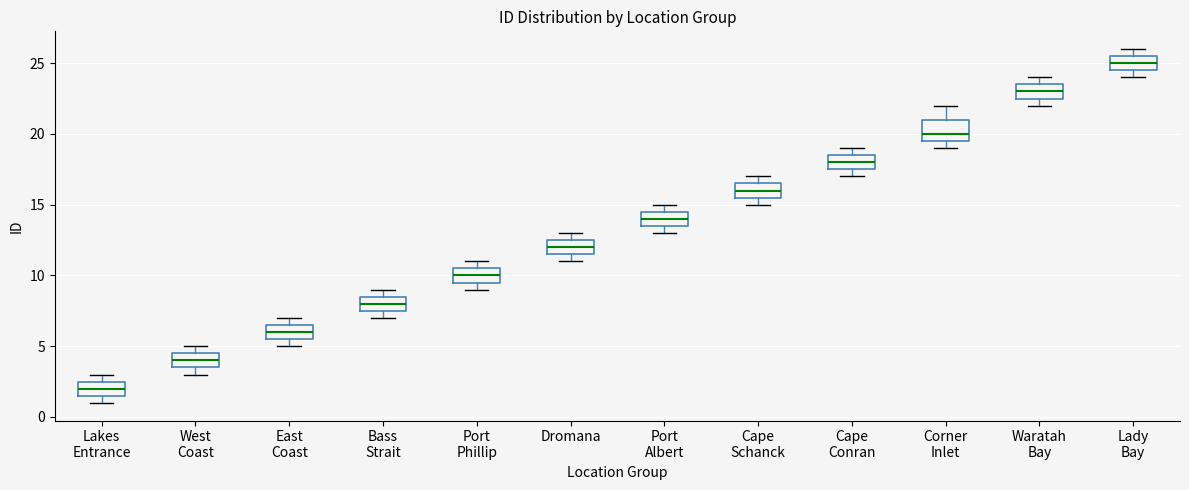

Reading left to right, read every box against the y-axis: the position of its median line, the range the box covers, and the ends of its whiskers. The values are not printed on the chart, so give them approximately, as read against the axis.

Lakes Entrance: median 2.0, box 1.5 to 2.5, whiskers 1.0 to 3.0
West Coast: median 4.0, box 3.5 to 4.5, whiskers 3.0 to 5.0
East Coast: median 6.0, box 5.5 to 6.5, whiskers 5.0 to 7.0
Bass Strait: median 8.0, box 7.5 to 8.5, whiskers 7.0 to 9.0
Port Phillip: median 10.0, box 9.5 to 10.5, whiskers 9.0 to 11.0
Dromana: median 12.0, box 11.5 to 12.5, whiskers 11.0 to 13.0
Port Albert: median 14.0, box 13.5 to 14.5, whiskers 13.0 to 15.0
Cape Schanck: median 16.0, box 15.5 to 16.5, whiskers 15.0 to 17.0
Cape Conran: median 18.0, box 17.5 to 18.5, whiskers 17.0 to 19.0
Corner Inlet: median 20.0, box 19.5 to 21.0, whiskers 19.0 to 22.0
Waratah Bay: median 23.0, box 22.5 to 23.5, whiskers 22.0 to 24.0
Lady Bay: median 25.0, box 24.5 to 25.5, whiskers 24.0 to 26.0